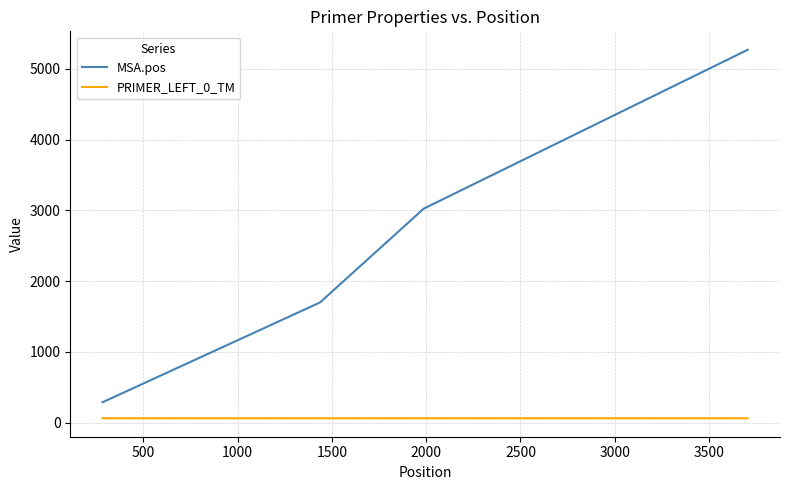

Which series has the largest total across all categories?

MSA.pos